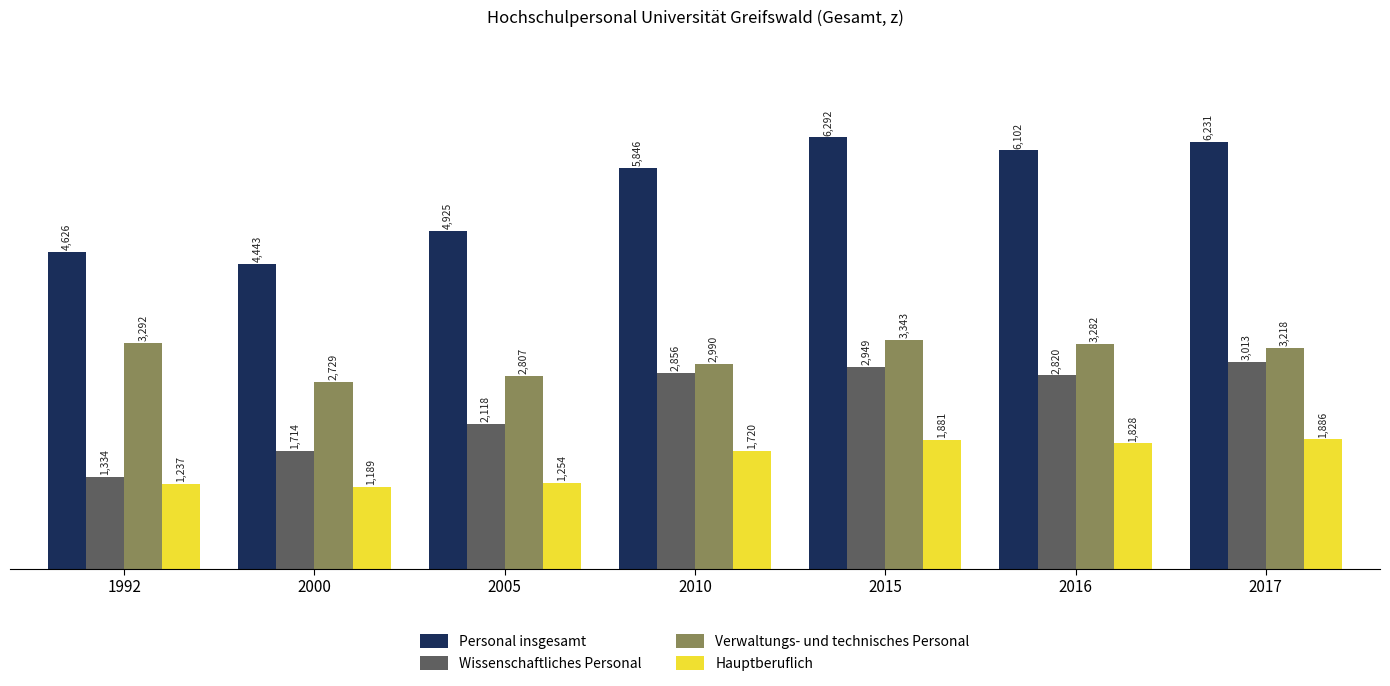

Is the value of Verwaltungs- und technisches Personal at 2005 greater than the value of Personal insgesamt at 1992?

No